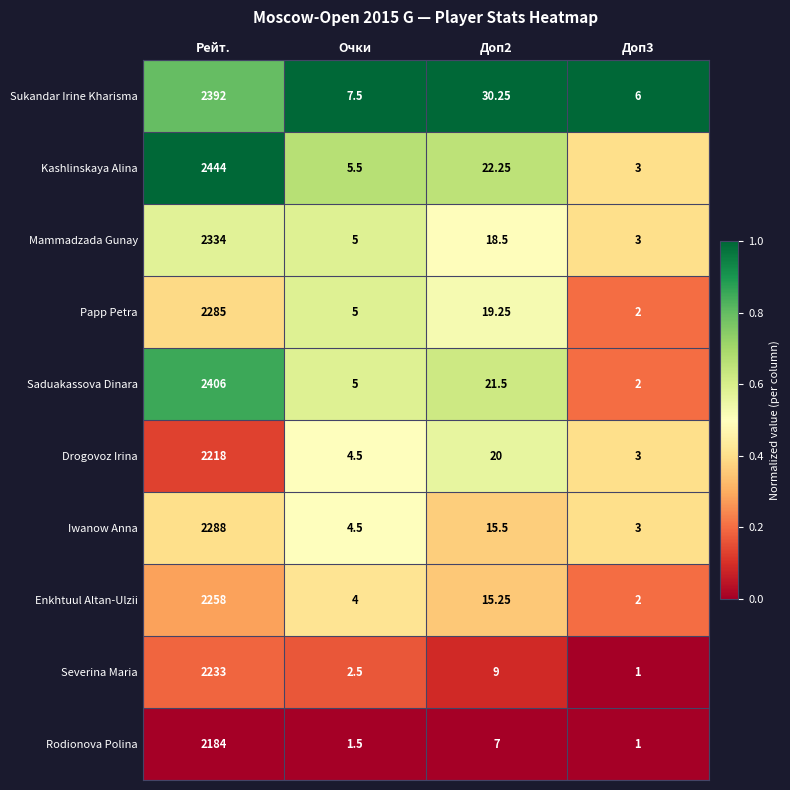

Which series has the widest spread of values?

Kashlinskaya Alina